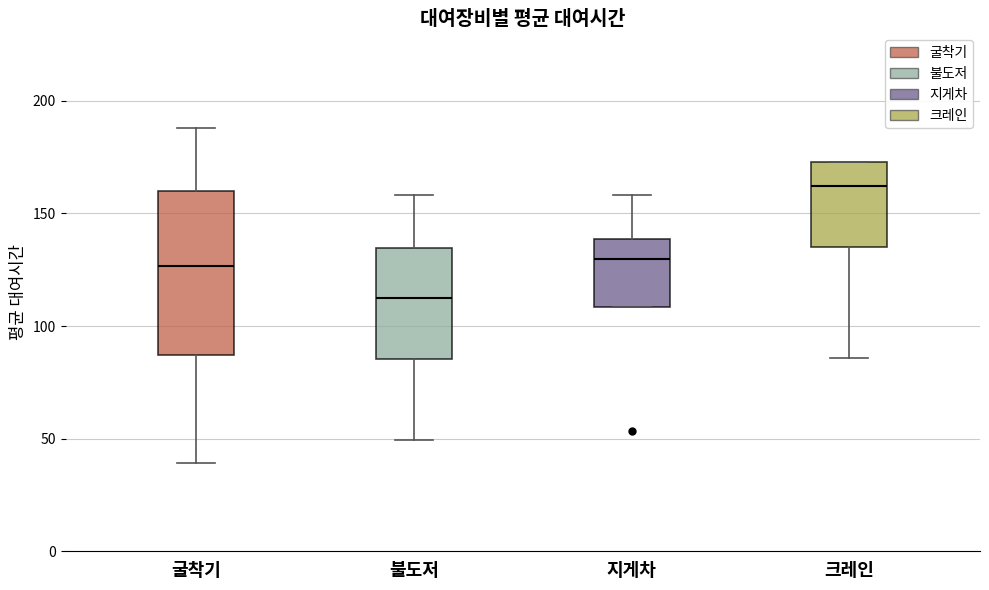

Which box has the highest median line?

크레인